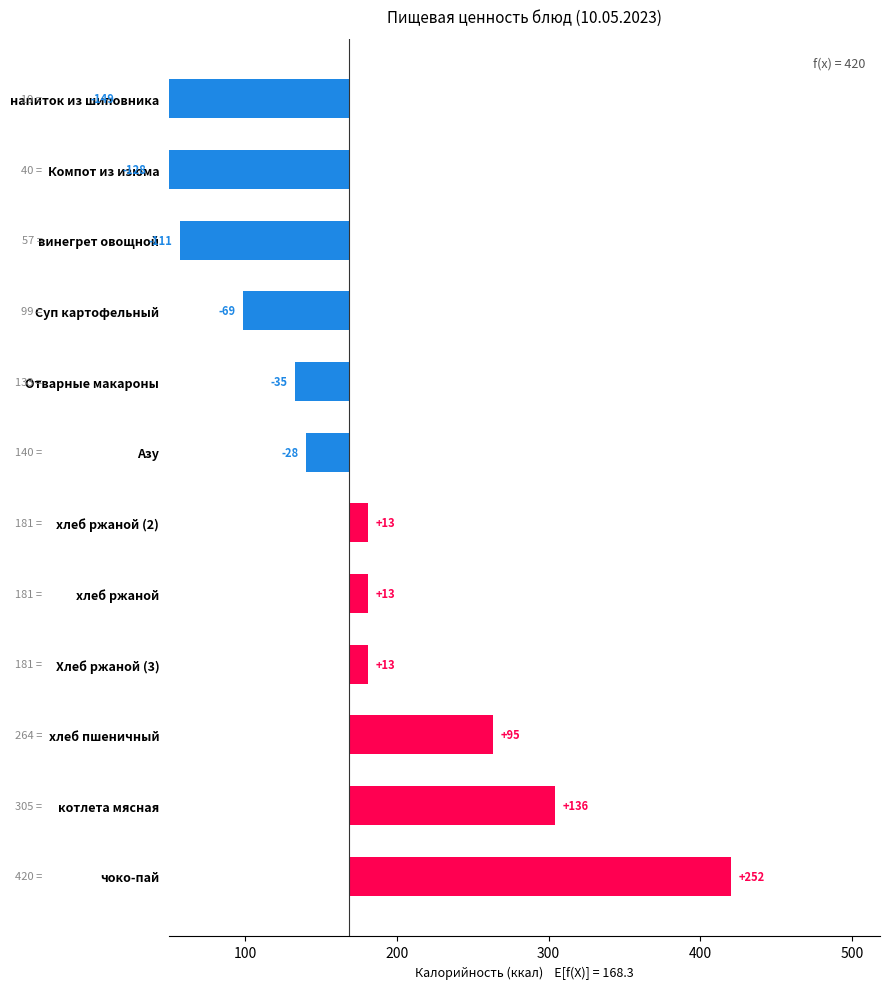

Are the bars grouped side by side (vs. stacked)?

No